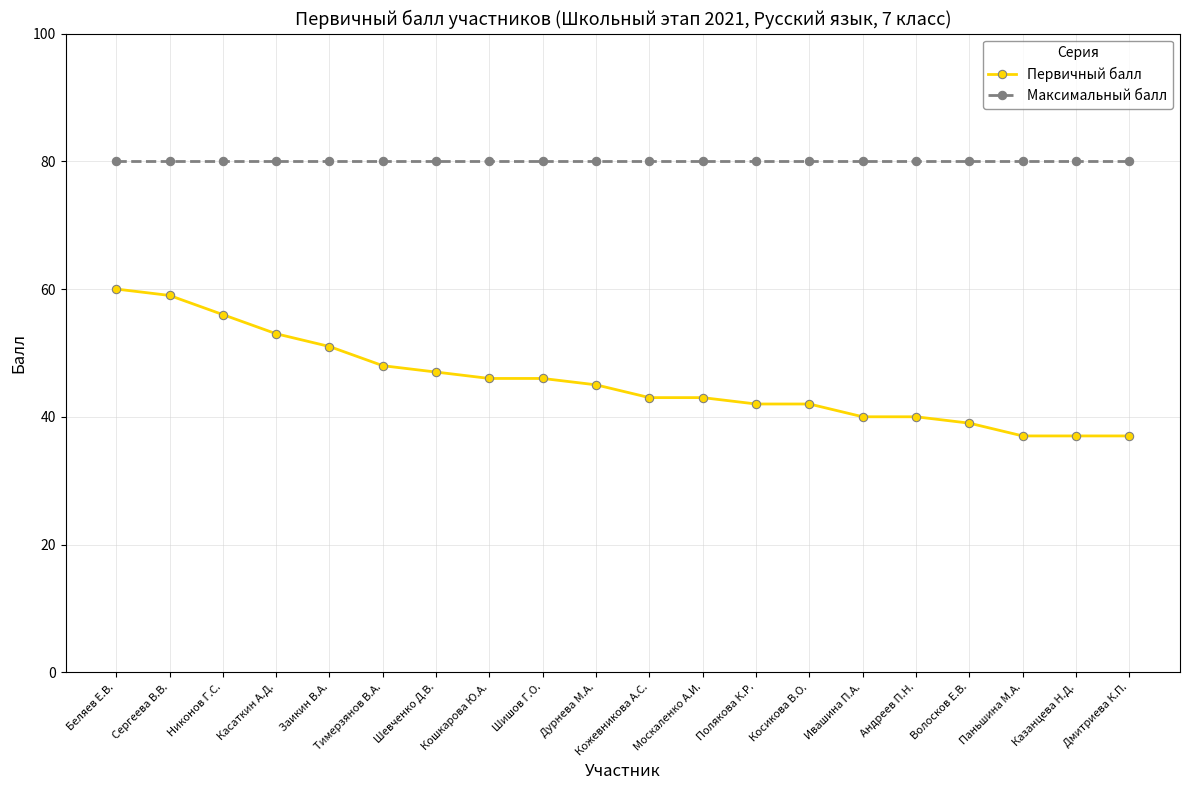

What is the value of the Первичный балл point at the 17th from the left?

39